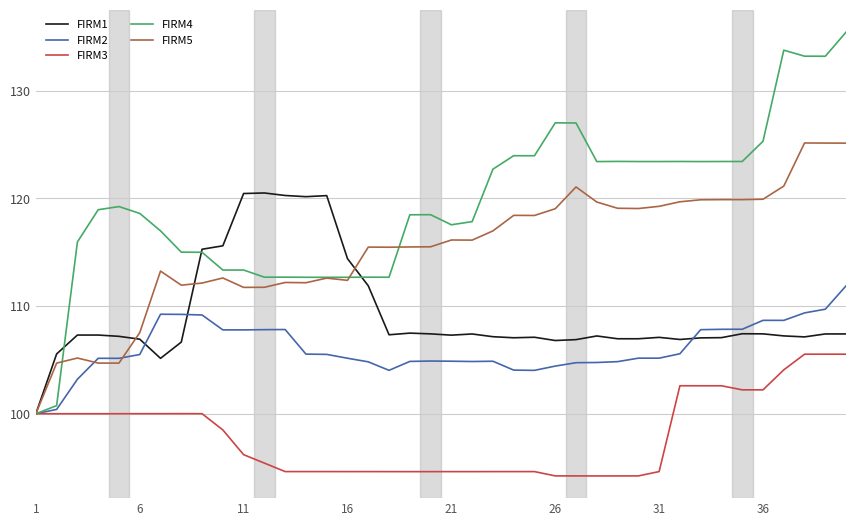

Which series has the widest spread of values?

FIRM4